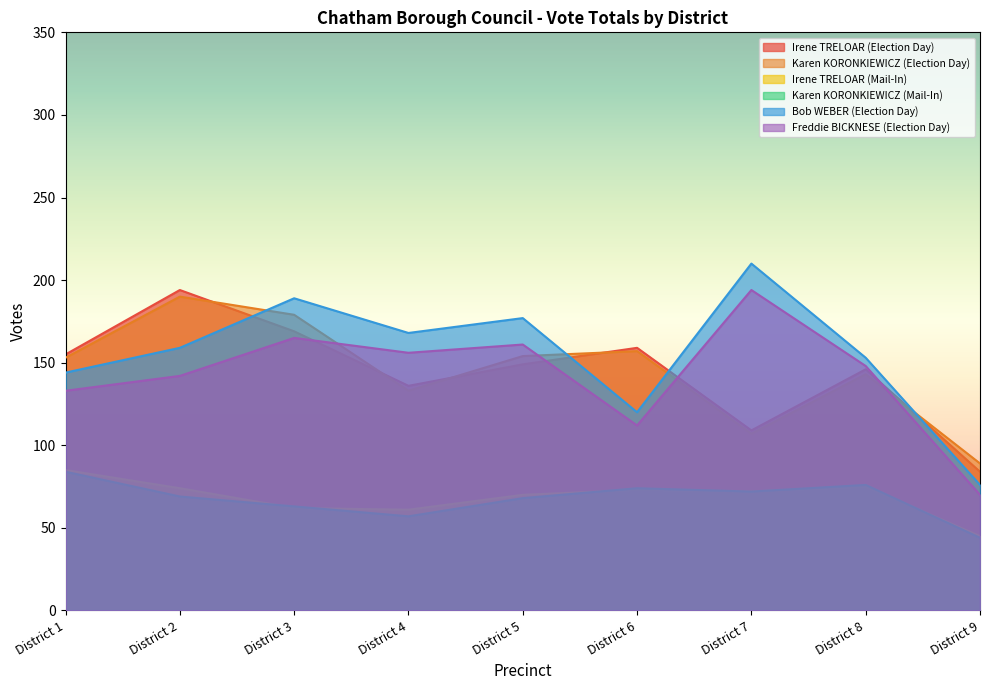

List the series in order of their peak value, highest first.

Bob WEBER (Election Day), Irene TRELOAR (Election Day), Freddie BICKNESE (Election Day), Karen KORONKIEWICZ (Election Day), Irene TRELOAR (Mail-In), Karen KORONKIEWICZ (Mail-In)